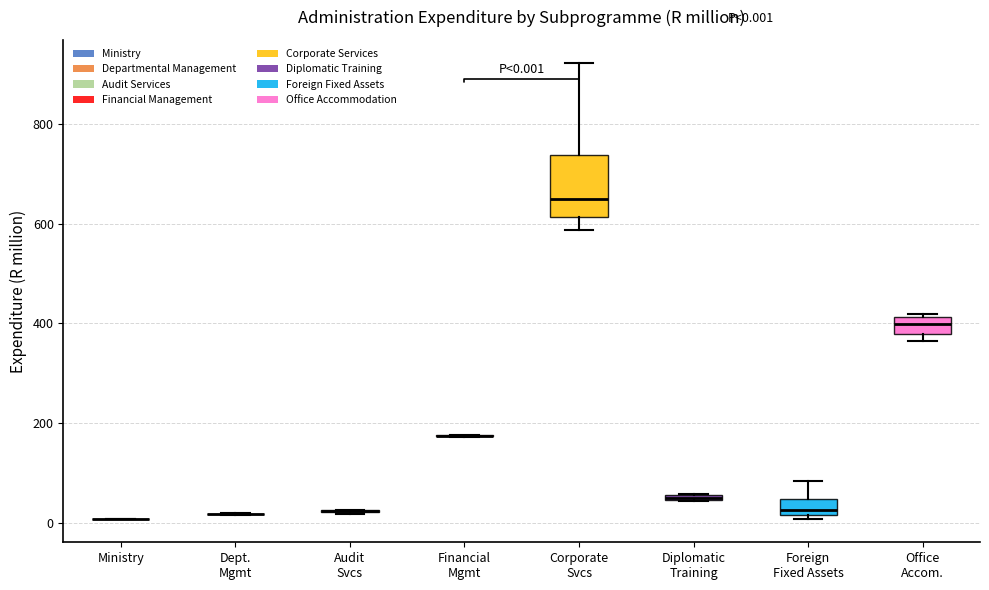

Comparing the boxes themselves (not the whiskers), which one is the tallest?

Corporate Svcs